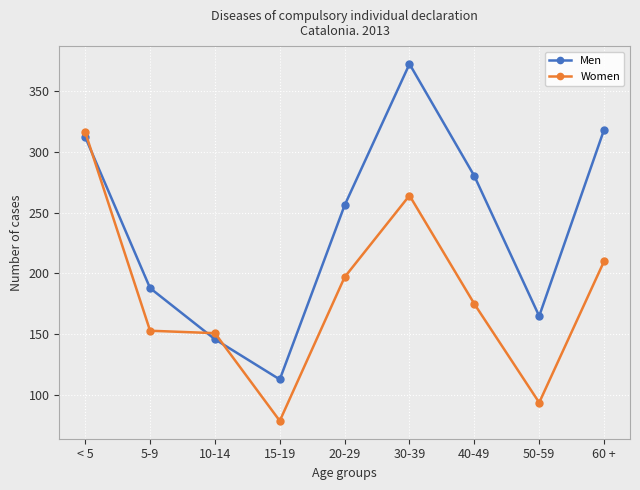

Reading left to right, list all the values displayed in this chart.

Men: < 5=312	5-9=188	10-14=146	15-19=113	20-29=256	30-39=372	40-49=280	50-59=165	60 +=318
Women: < 5=316	5-9=153	10-14=151	15-19=79	20-29=197	30-39=264	40-49=175	50-59=94	60 +=210